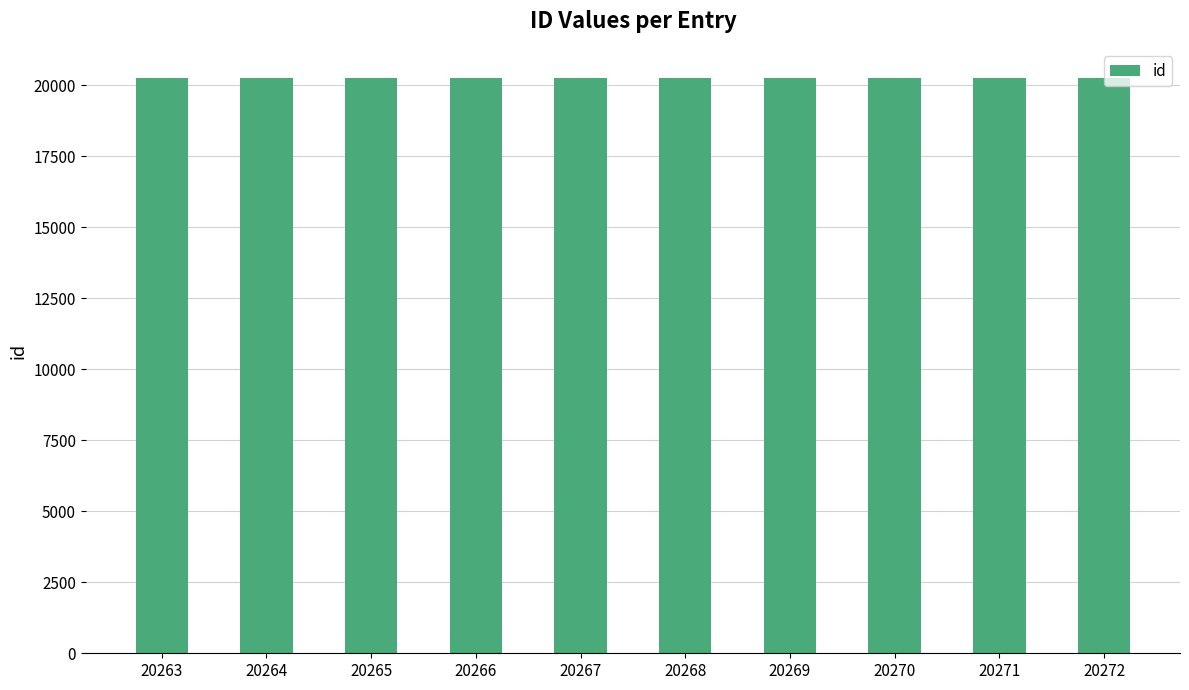

What is the sum of all values?

202675